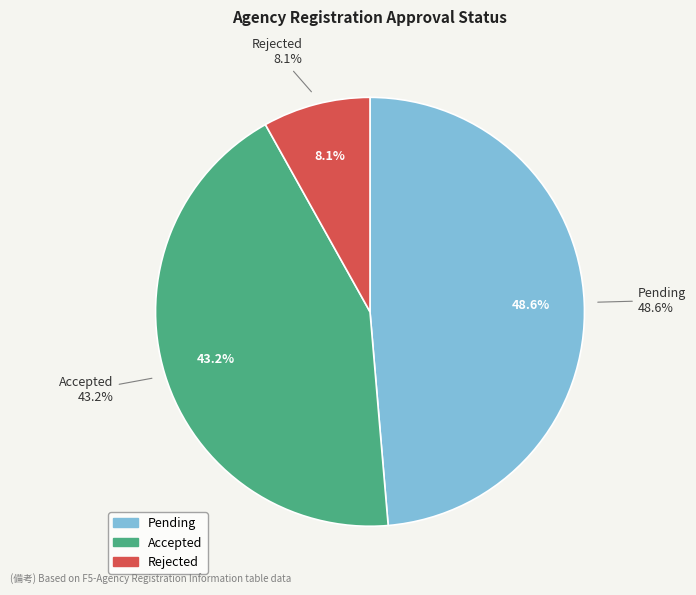

What is the change in value from Accepted to Rejected?

-13